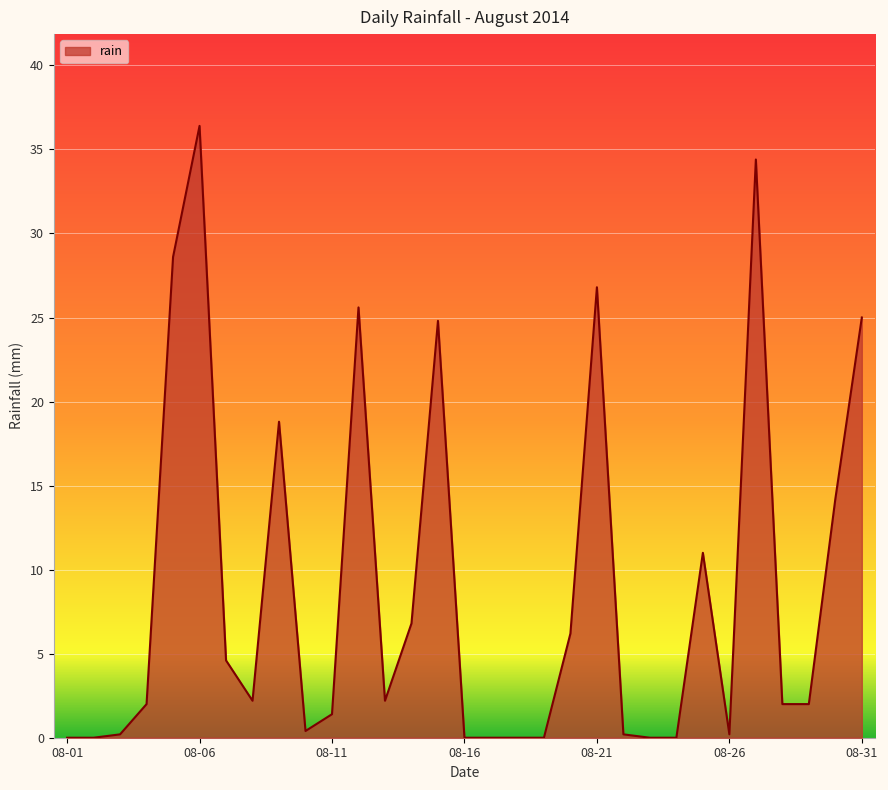

What is the greatest value displayed?

36.4